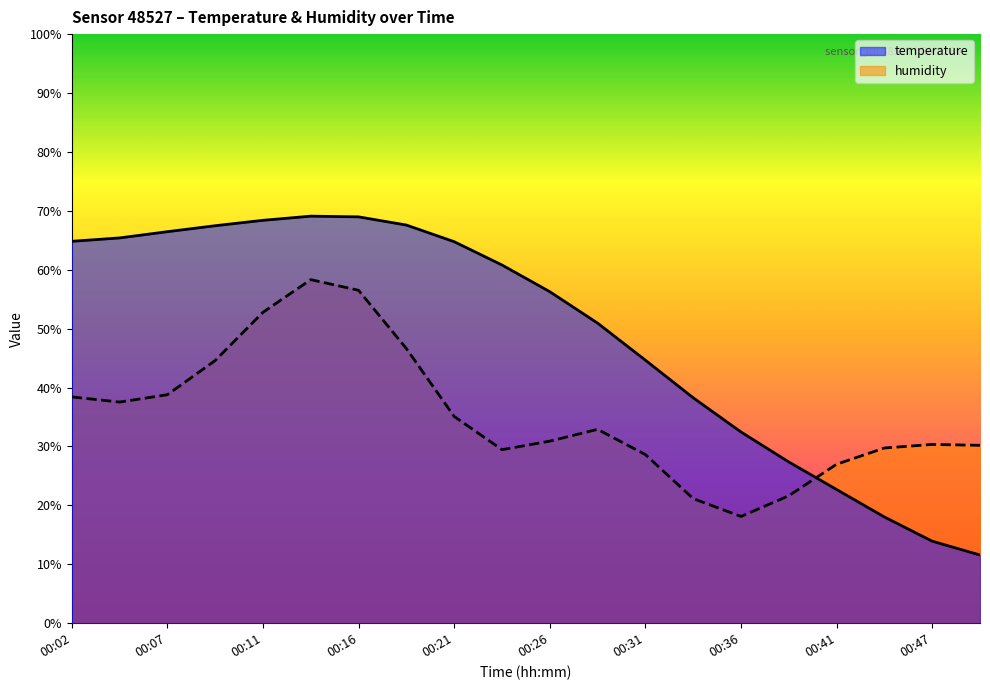

What is the average value?

49.0